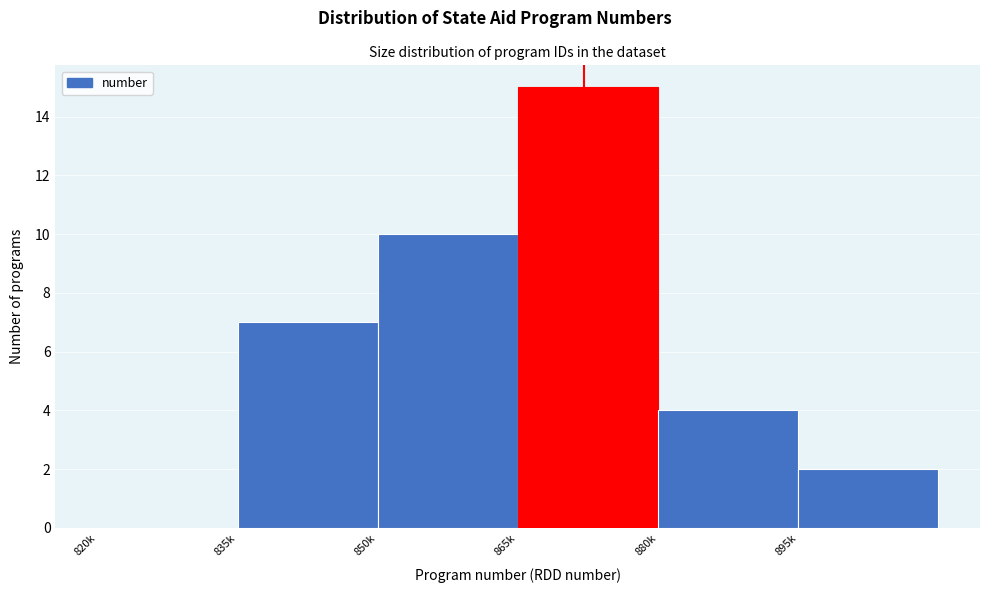

Reading left to right, transcribe all the data shown in this chart.

820k=0	835k=7	850k=10	865k=15	880k=4	895k=2